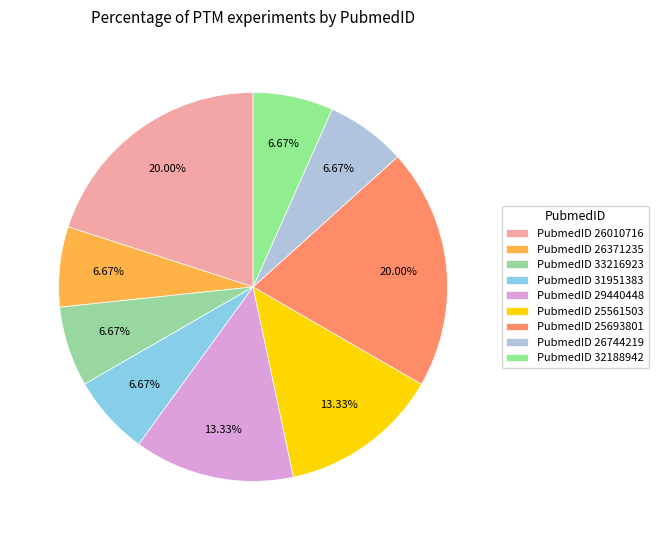

Count the number of slices in the pie.

9